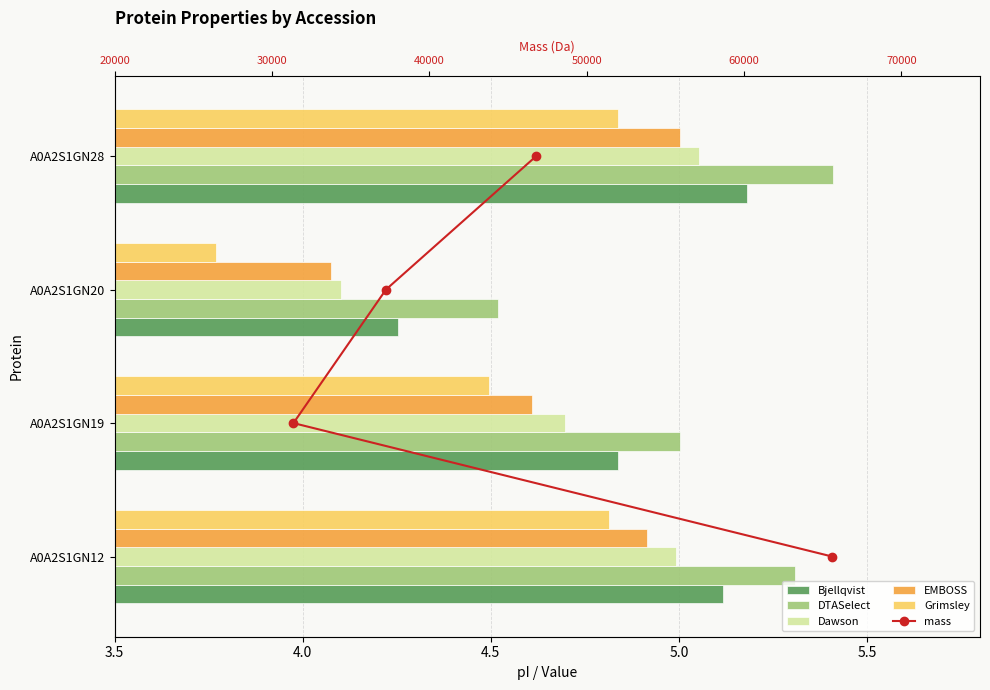

What is the difference between the maximum and minimum values in the Grimsley series?

1.1